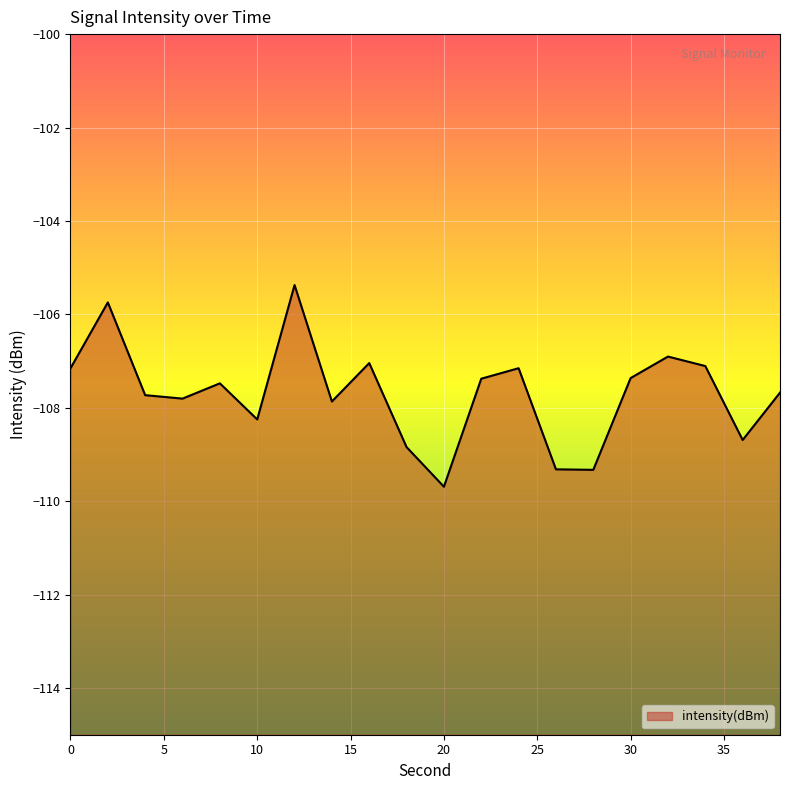

What is the minimum value shown in the chart?

-109.7